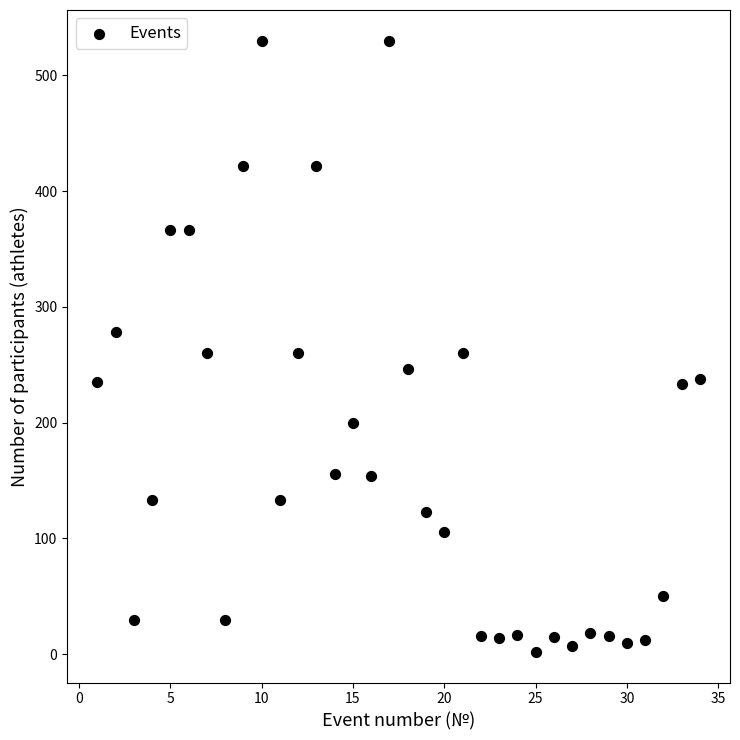

What is the range of Y values (max minus min)?

528